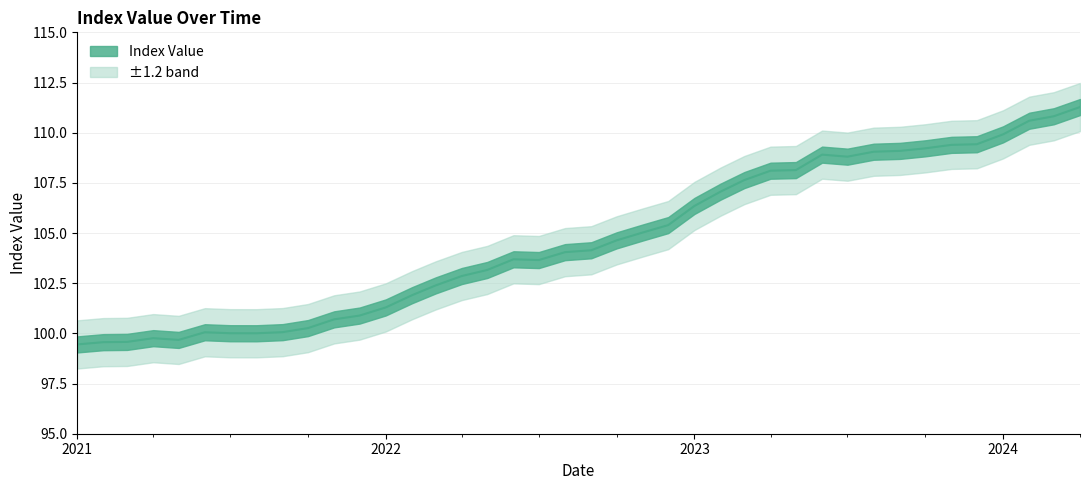

How many distinct data groups are displayed?

1